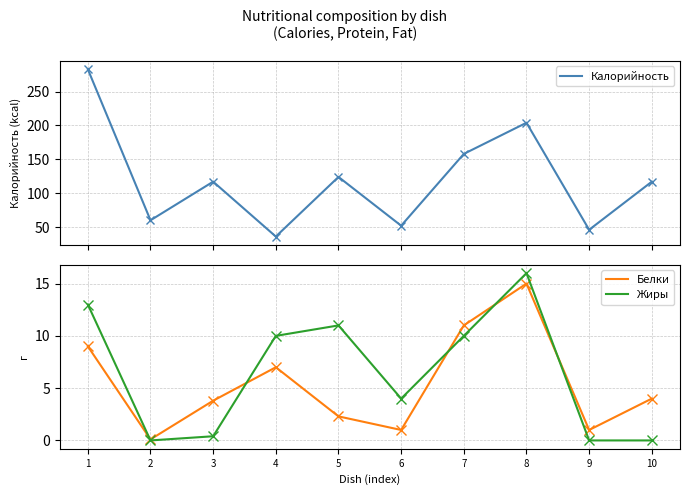

Is the value of Жиры at 9 greater than the value of Калорийность at 7?

No